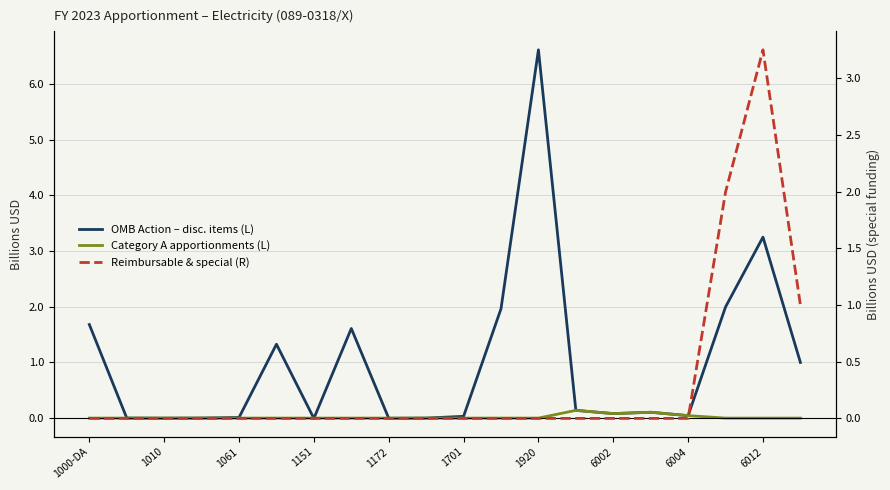

The value of Reimbursable & special (R) at 15 is -1.9. True or false?

False